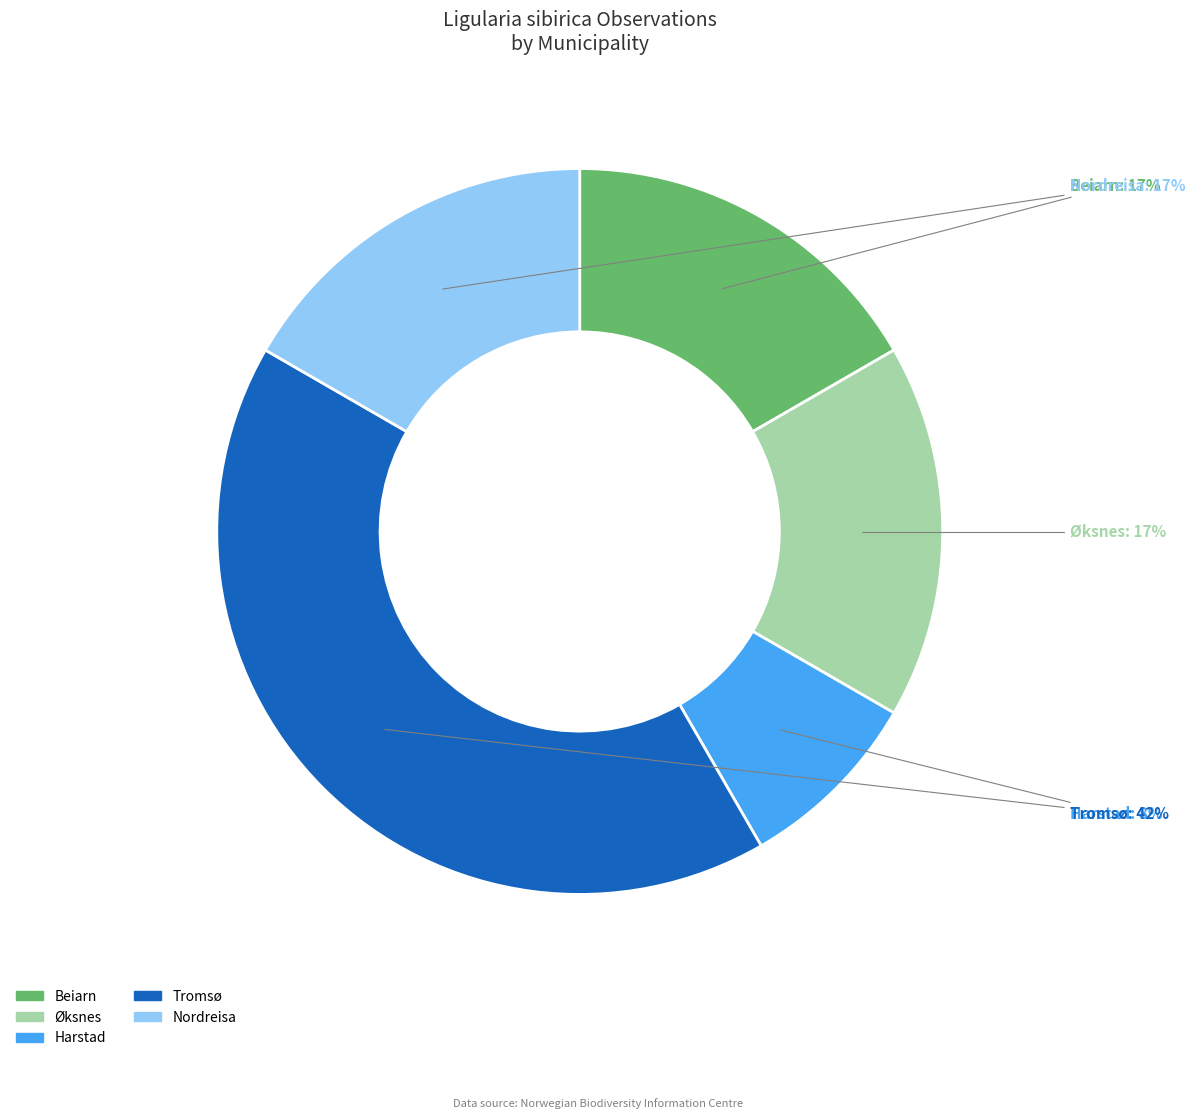

The Nordreisa slice represents 17% of the pie. True or false?

True